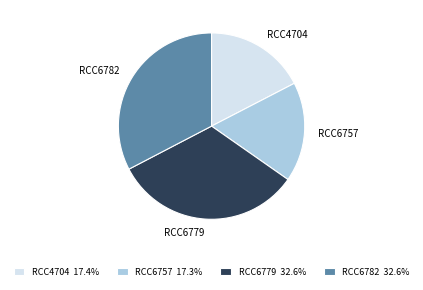

Count the number of slices in the pie.

4